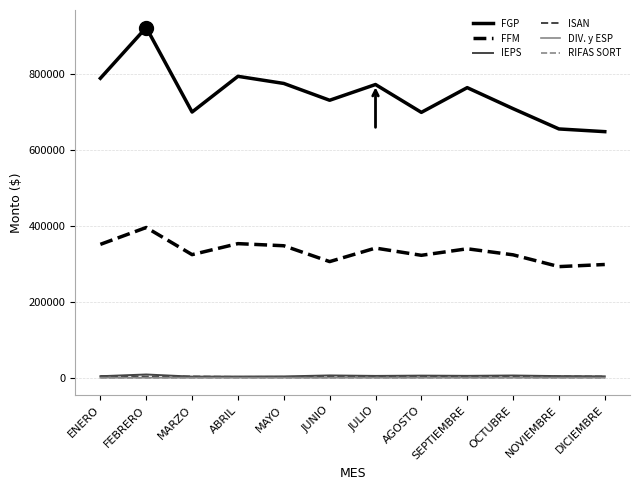

Which category has the highest value in the FGP series?

FEBRERO